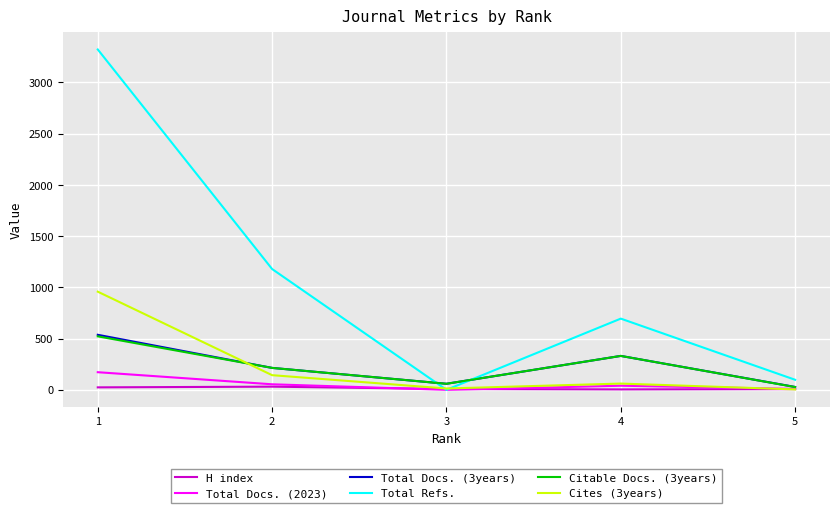

What is the sum of the Cites (3years) values at 4 and 1?

1019